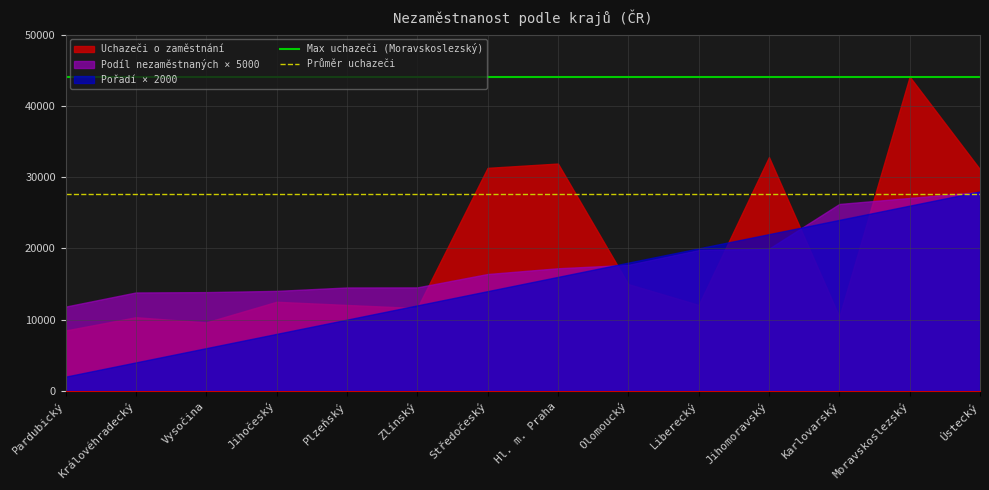

What position from the left is Pardubický?

1